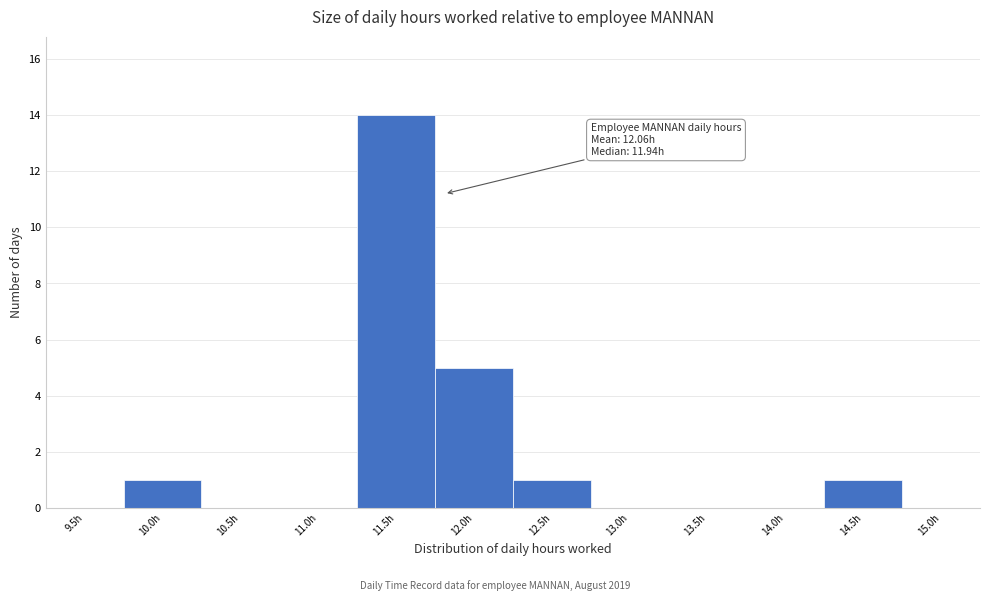

Reading right to left, list all the values displayed in this chart.

15.0h=0	14.5h=1	14.0h=0	13.5h=0	13.0h=0	12.5h=1	12.0h=5	11.5h=14	11.0h=0	10.5h=0	10.0h=1	9.5h=0